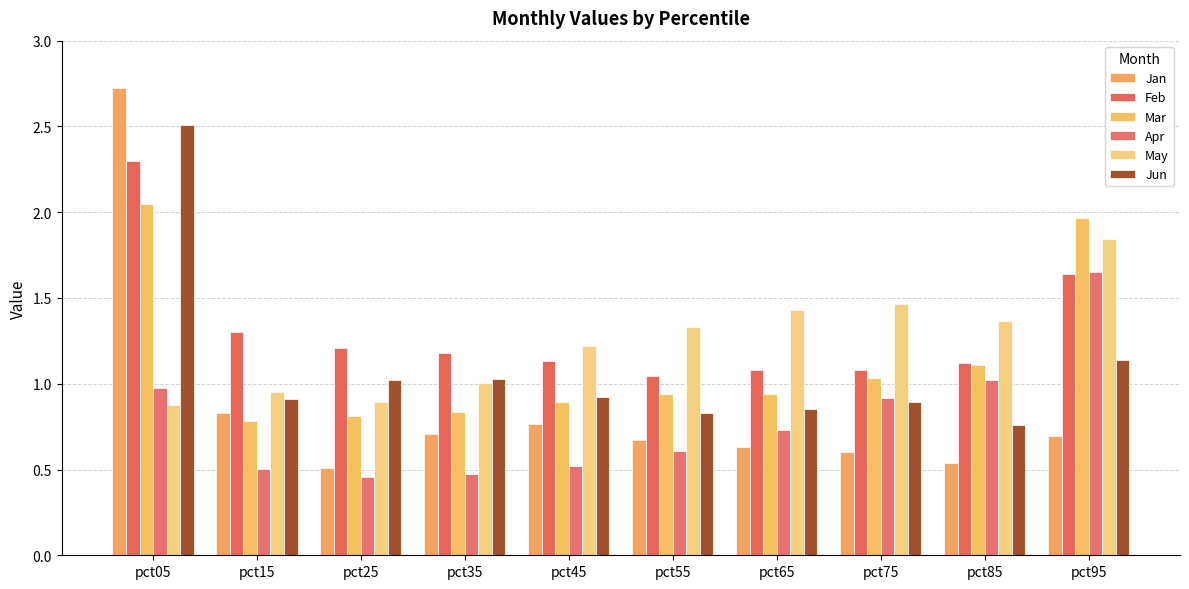

What is the spread (max minus min) of values at pct95?

1.3